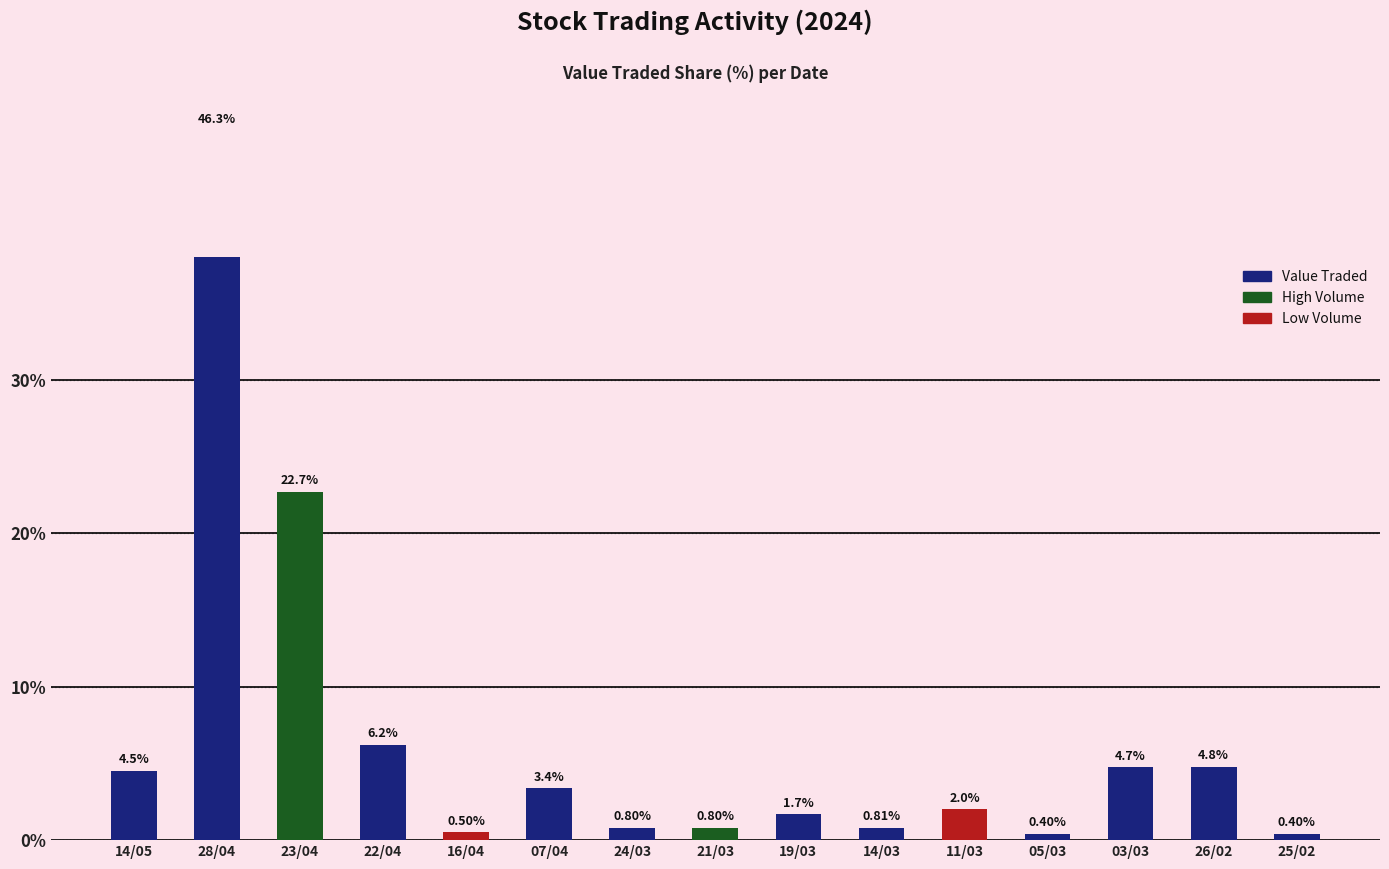

What position from the right is 22/04?

12